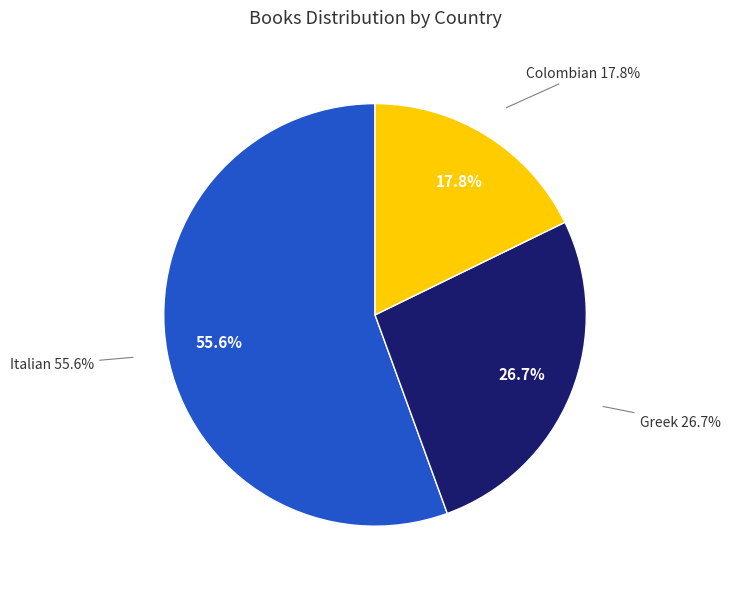

Between Colombian and Italian, which is larger?

Italian